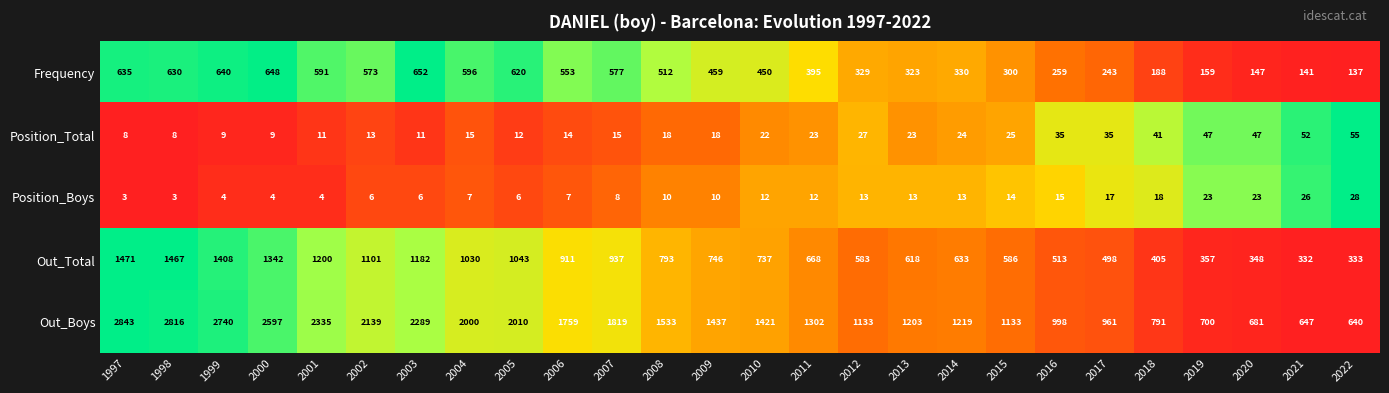

The value of Frequency at 2022 is 78. True or false?

False